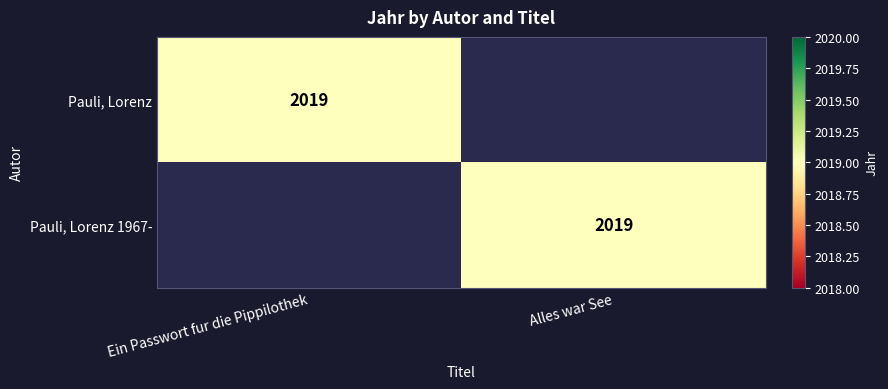

The Pauli, Lorenz 1967- series shows 1381 at Alles war See. True or false?

False